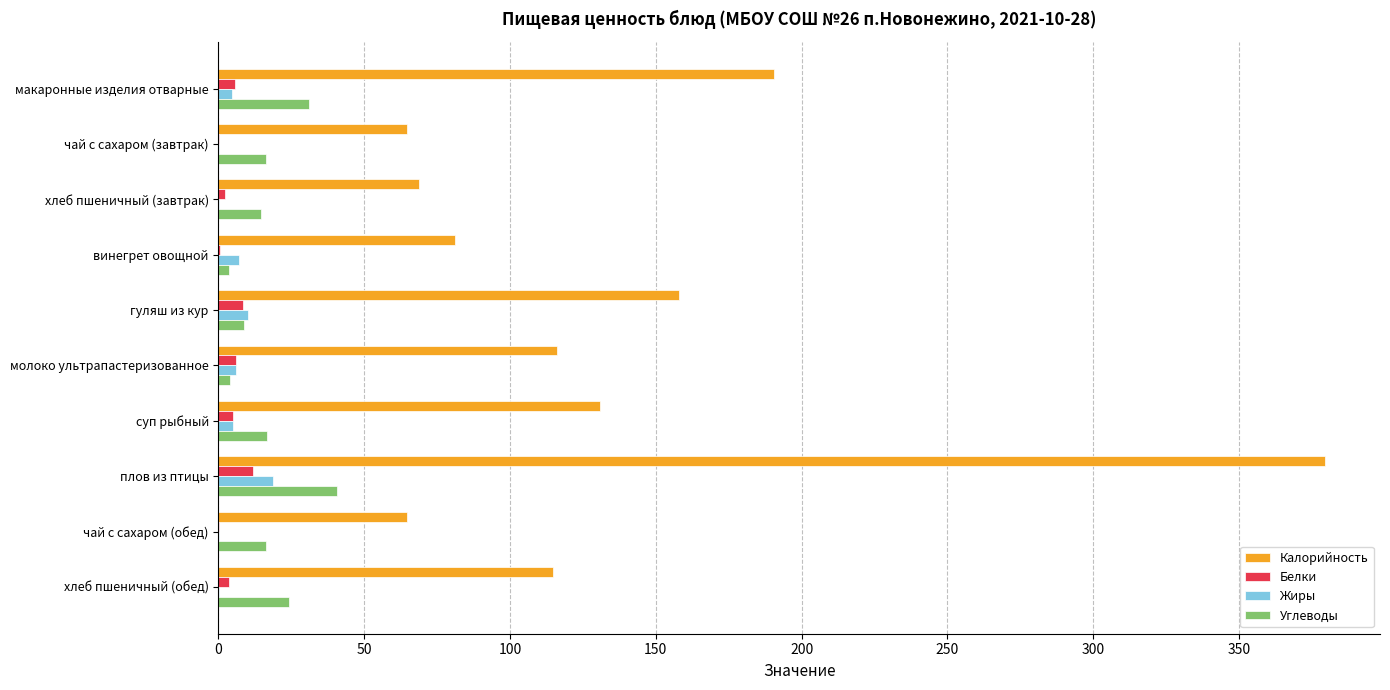

Which series has the largest total across all categories?

Калорийность